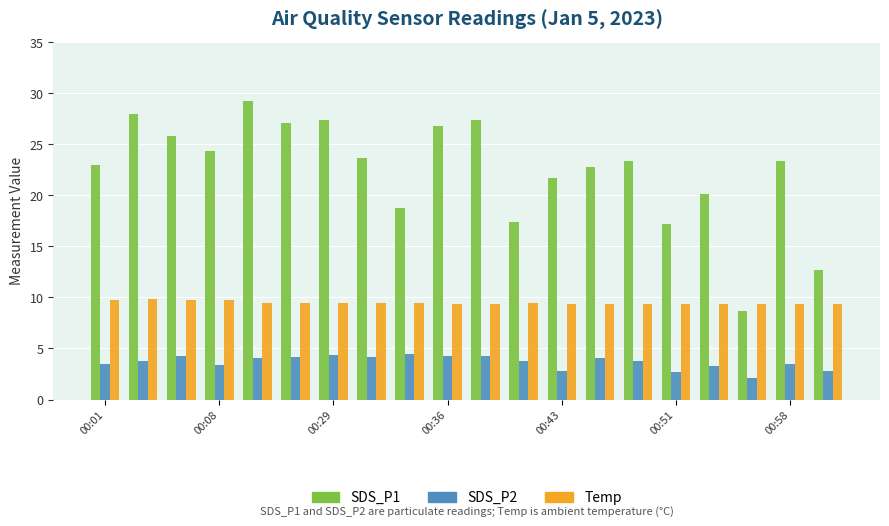

What is the lowest value of the Temp series?

9.4